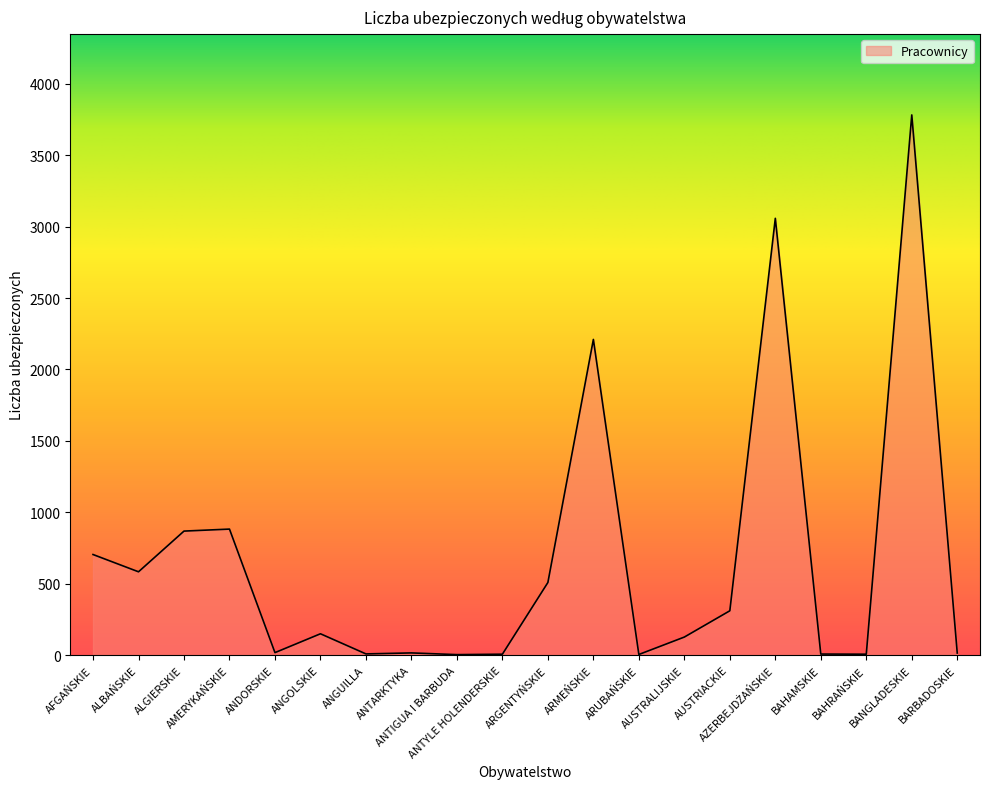

What is the maximum value shown in the chart?

3782